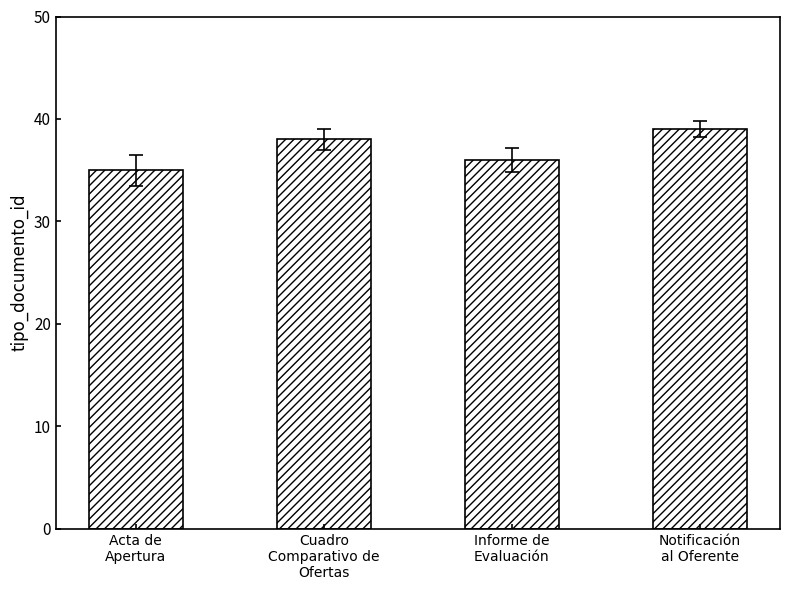

What is the difference between the values at Cuadro
Comparativo de
Ofertas and Notificación
al Oferente?

1